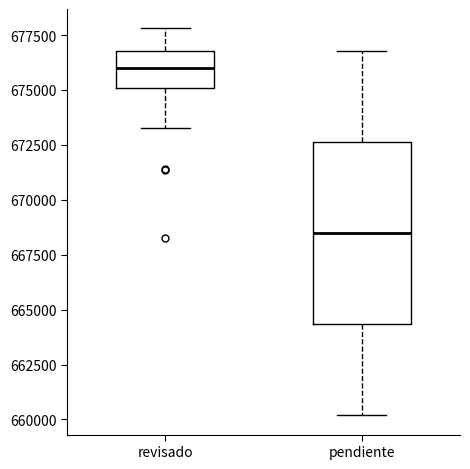

Which box has the lowest median line?

pendiente